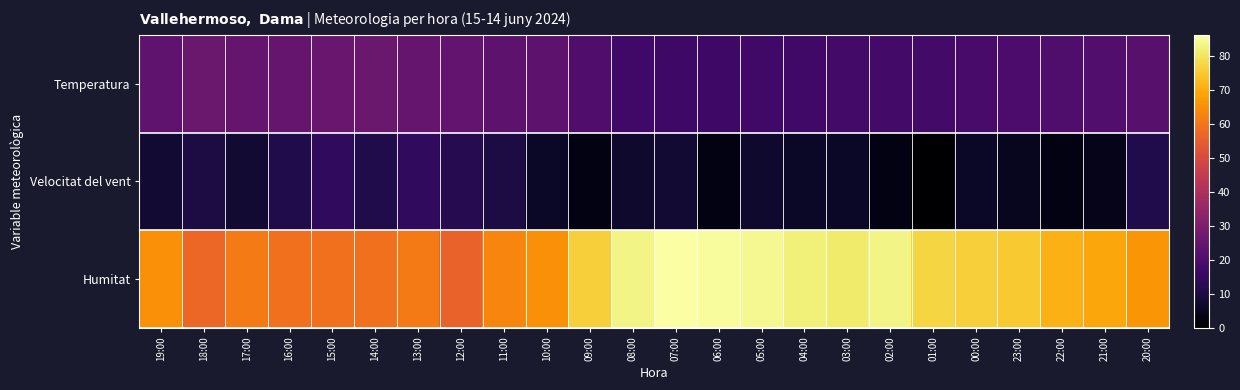

What is the total value across all series at 13:00?

99.9